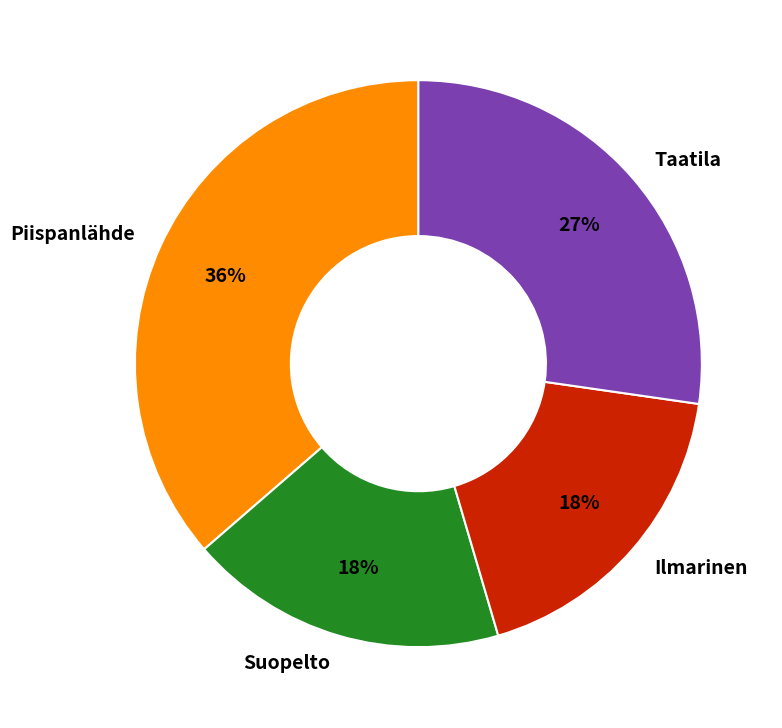

Is the sum of Piispanlähde and Suopelto greater than half?

Yes